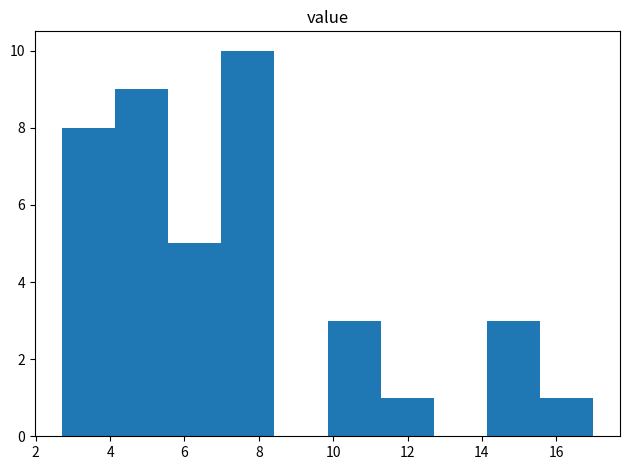

Reading left to right, list every bar in this chart as the range it spans on the x-axis followed by its height. Neither the bar edges nor the heights are printed on the chart, so give them approximately, as read against the axes.

2.8 to 4.2: 8
4.2 to 5.6: 9
5.6 to 7.0: 5
7.0 to 8.4: 10
8.4 to 9.8: 0
9.8 to 11.2: 3
11.2 to 12.8: 1
12.8 to 14.2: 0
14.2 to 15.6: 3
15.6 to 17.0: 1